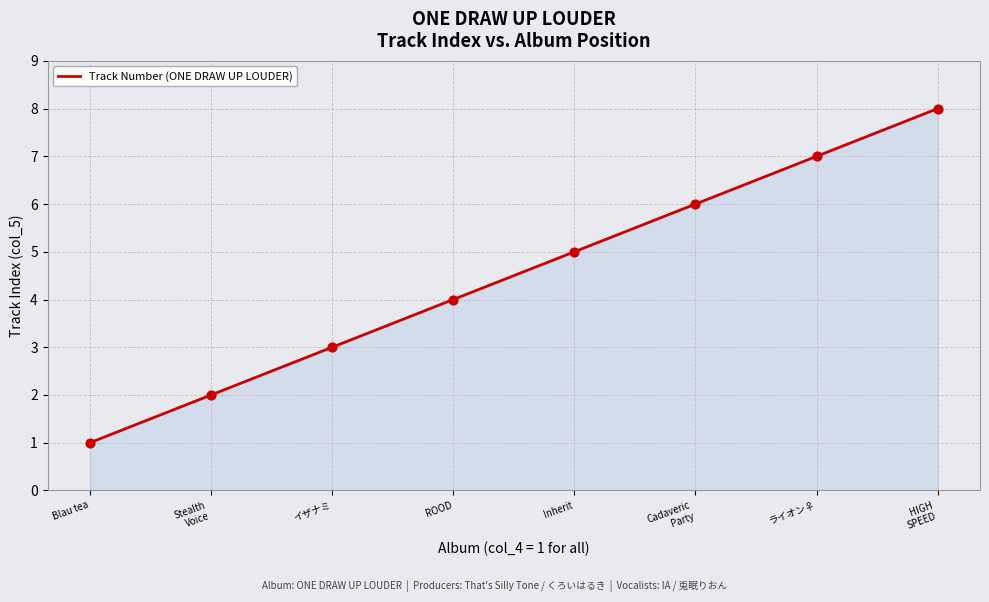

What is the ratio of the value at Inherit to the value at イザナミ?

1.7